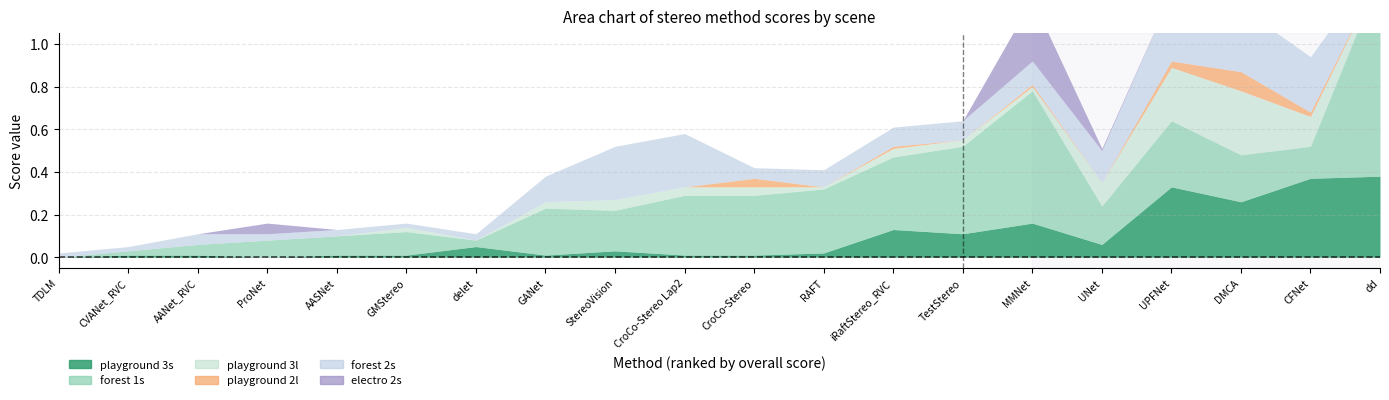

How many values in the playground 3s series exceed 0?

18